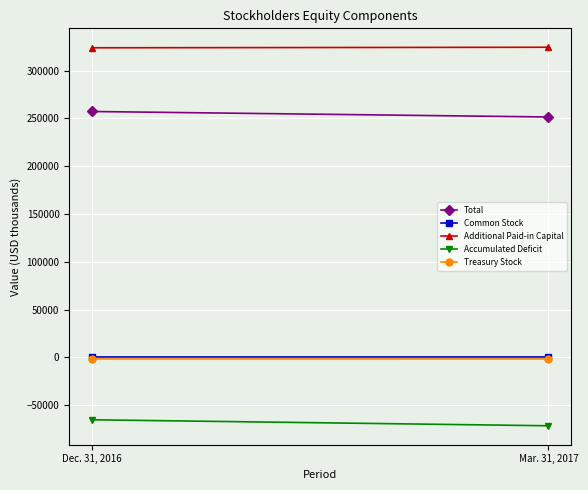

At Dec. 31, 2016, list the series in order from smallest to largest.

Accumulated Deficit, Treasury Stock, Common Stock, Total, Additional Paid-in Capital